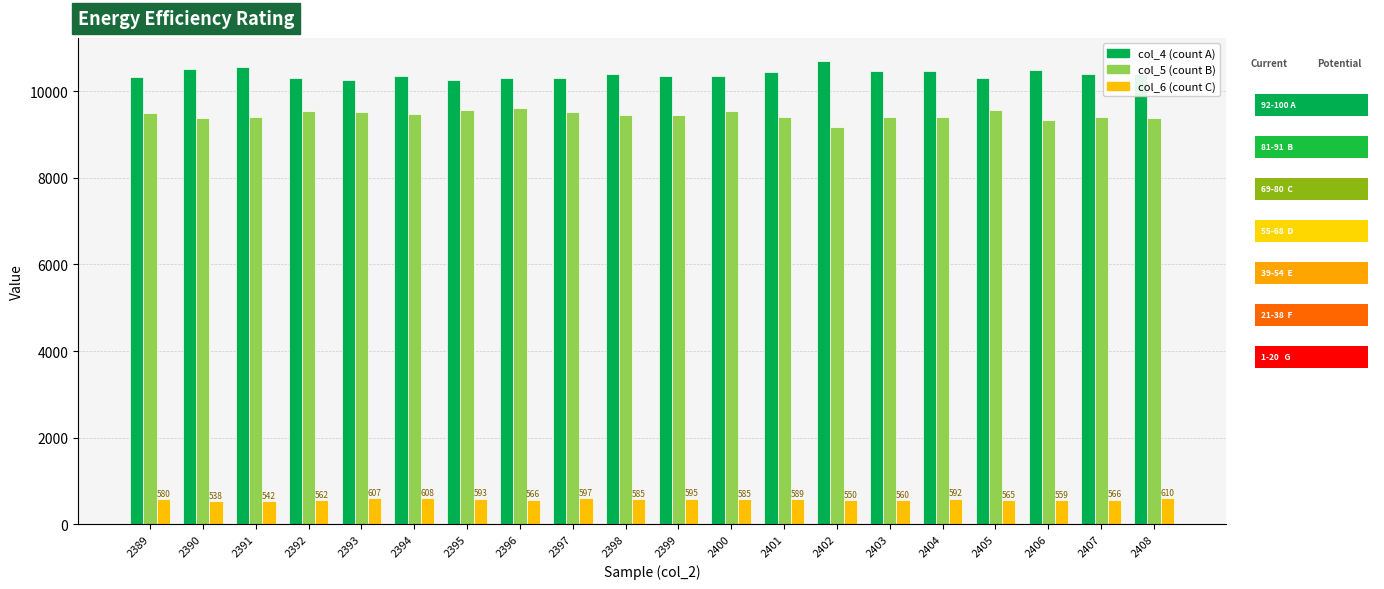

What is the highest value of the col_6 (count C) series?

610